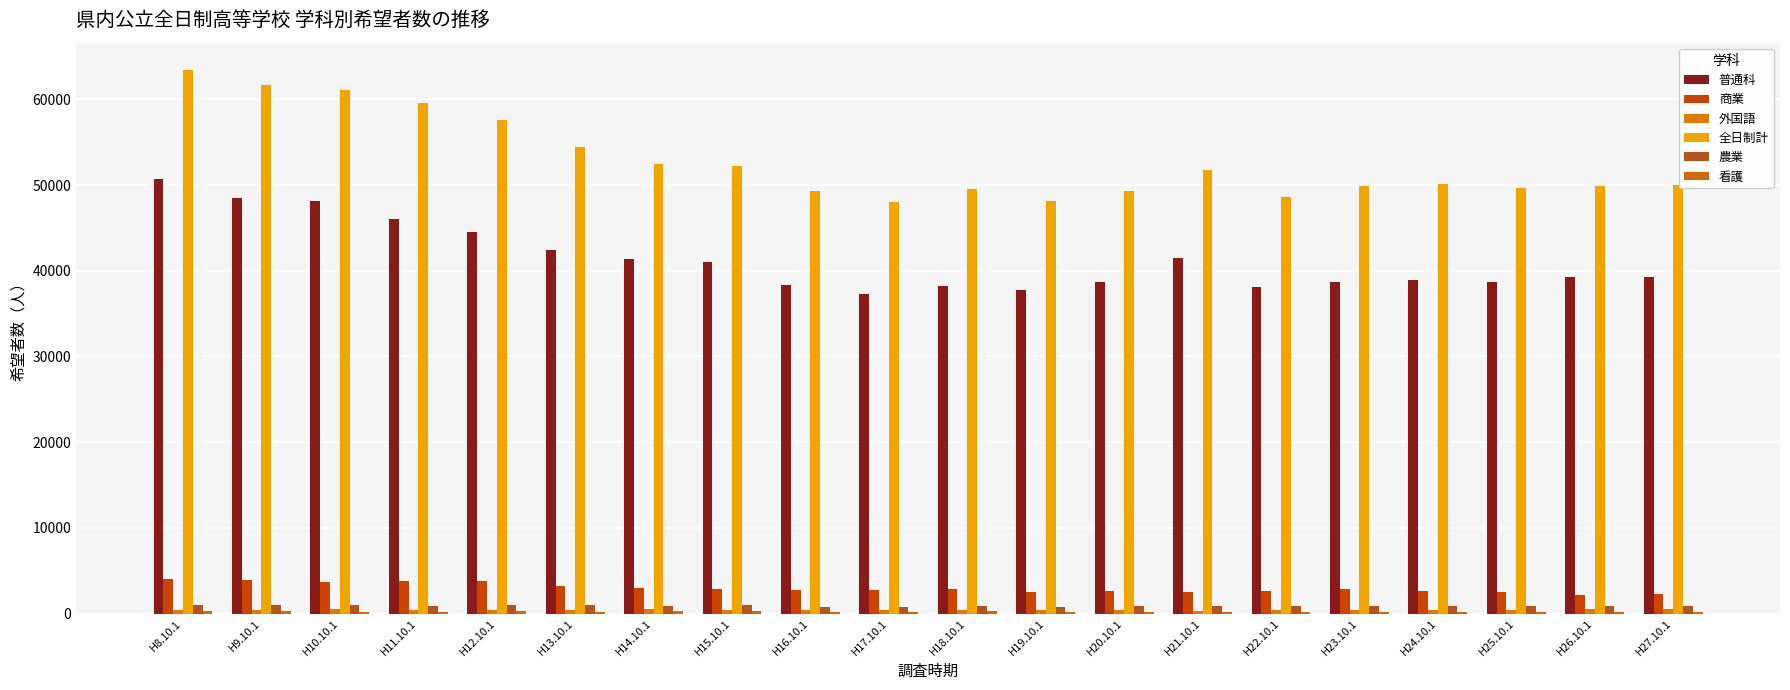

How many groups of bars are there?

20